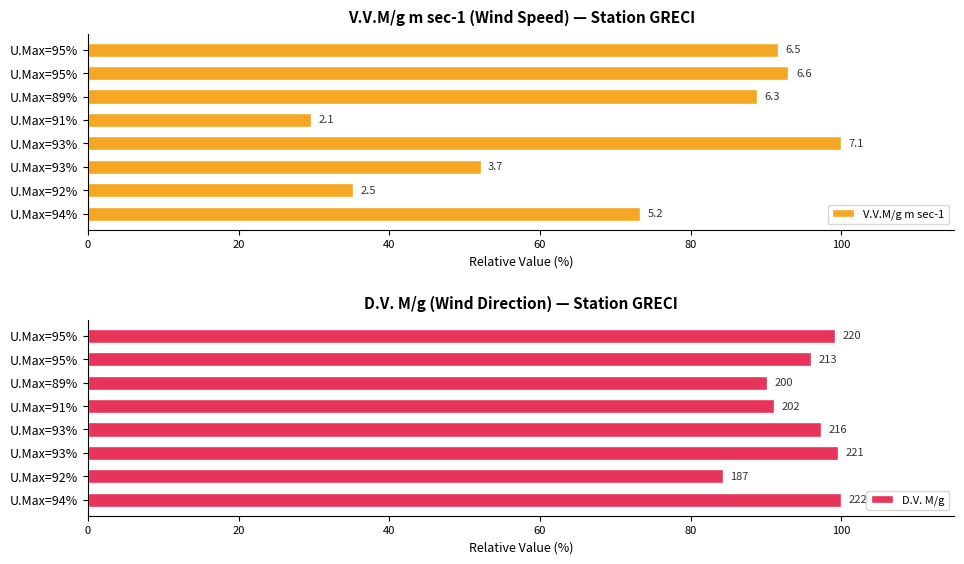

Between 120 and 7, which series saw the biggest shift?

D.V. M/g